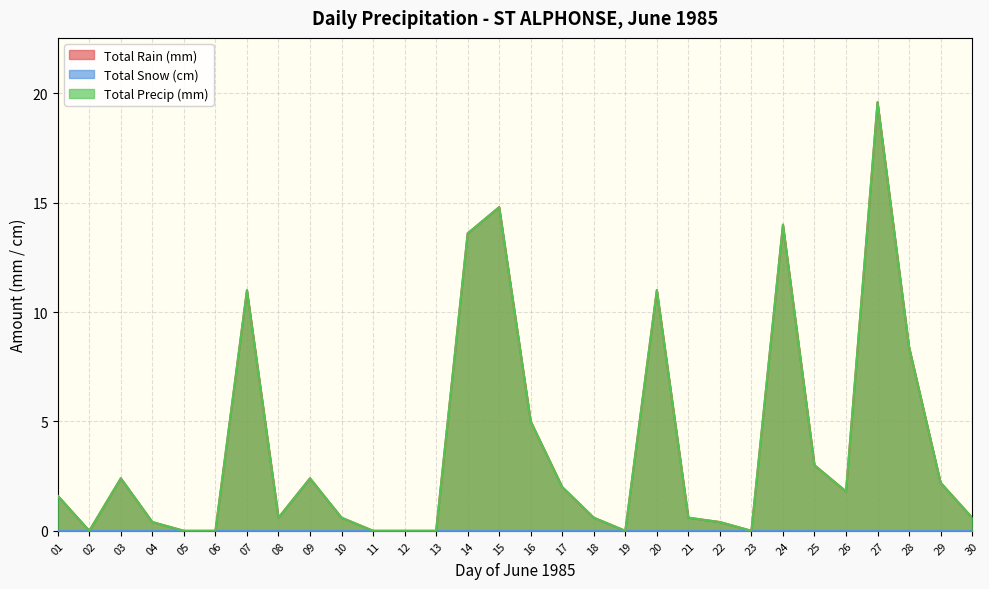

What is the total value across all series at 17?

4.0